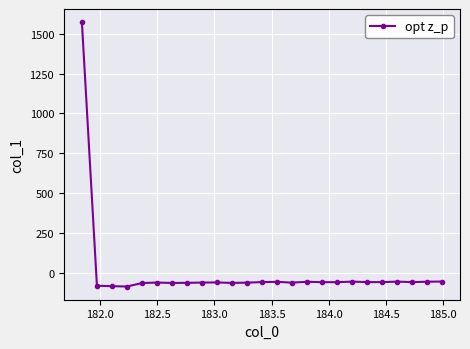

How many lines are shown in the chart?

1